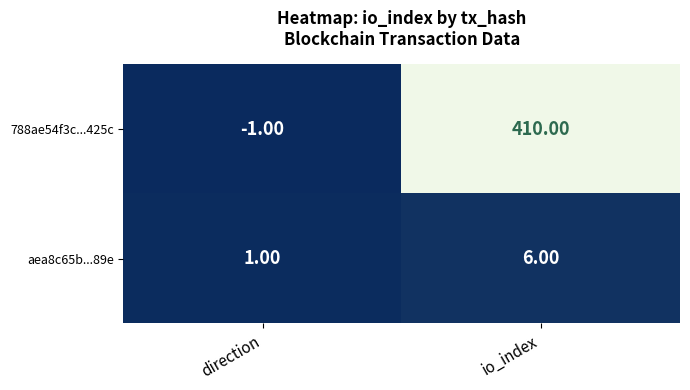

What is the difference between the 788ae54f3c...425c values at direction and io_index?

411